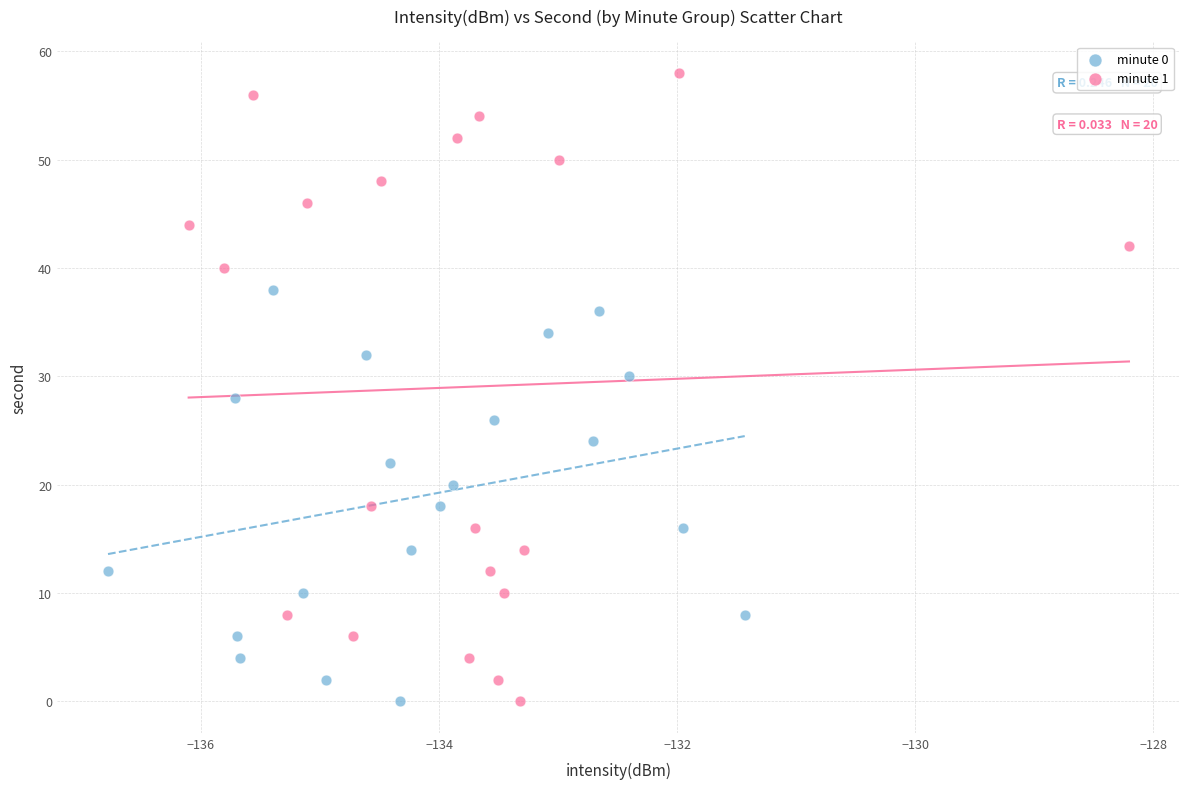

What are all the series names shown in the legend?

minute 0, minute 1